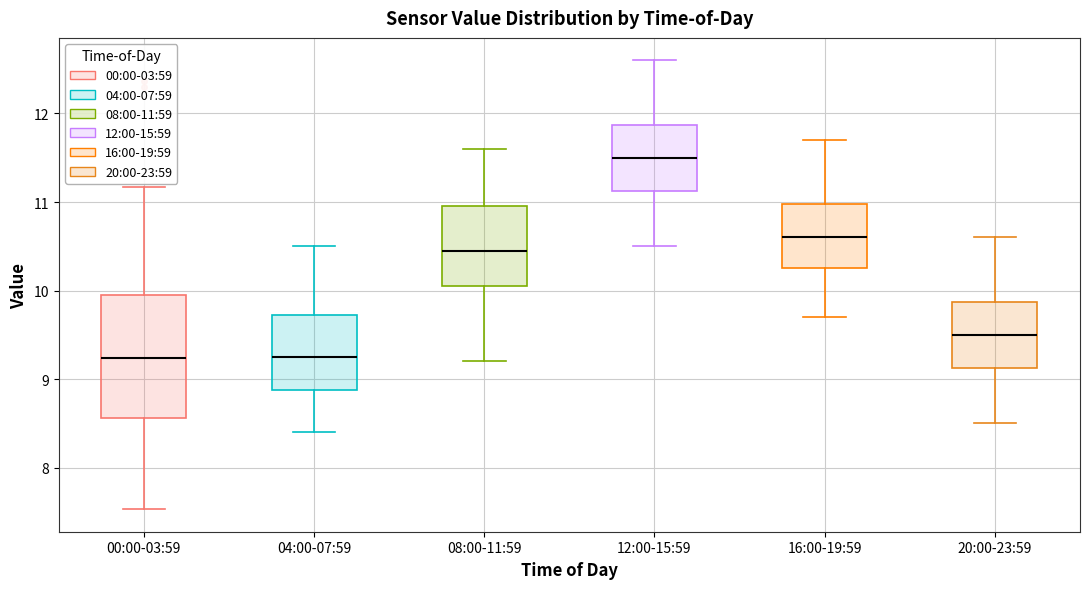

Reading left to right, read every box against the y-axis: the position of its median line, the range the box covers, and the ends of its whiskers. The values are not printed on the chart, so give them approximately, as read against the axis.

00:00-03:59: median 9.2, box 8.6 to 10.0, whiskers 7.5 to 11.2
04:00-07:59: median 9.3, box 8.9 to 9.7, whiskers 8.4 to 10.5
08:00-11:59: median 10.5, box 10.1 to 11.0, whiskers 9.2 to 11.6
12:00-15:59: median 11.5, box 11.1 to 11.9, whiskers 10.5 to 12.6
16:00-19:59: median 10.6, box 10.3 to 11.0, whiskers 9.7 to 11.7
20:00-23:59: median 9.5, box 9.1 to 9.9, whiskers 8.5 to 10.6